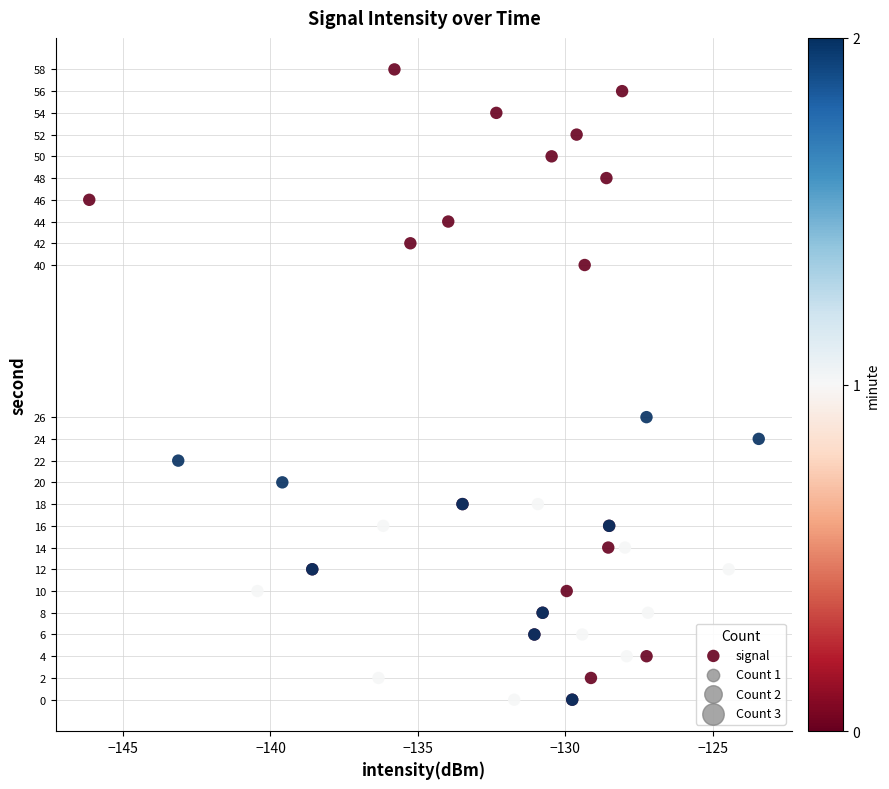

What Y value in the scatter plot is closest to 29?

26